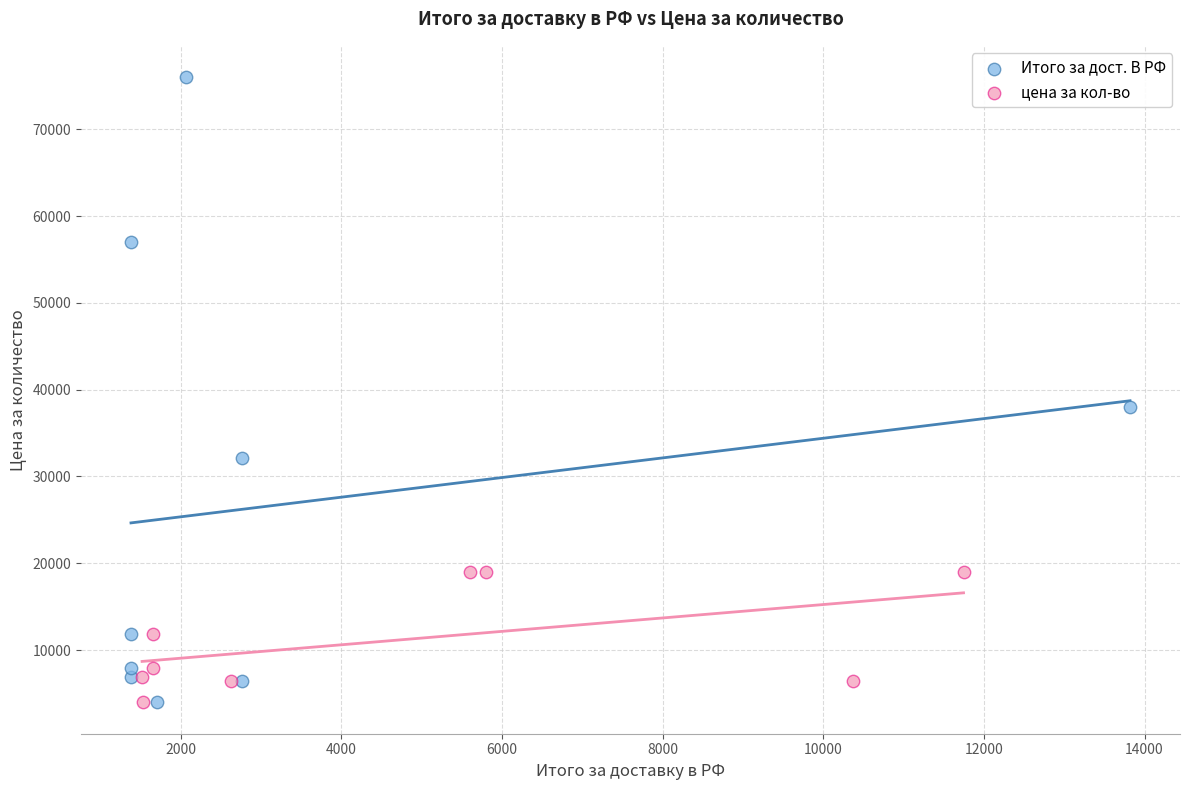

What are all the series names shown in the legend?

Итого за дост. В РФ, цена за кол-во